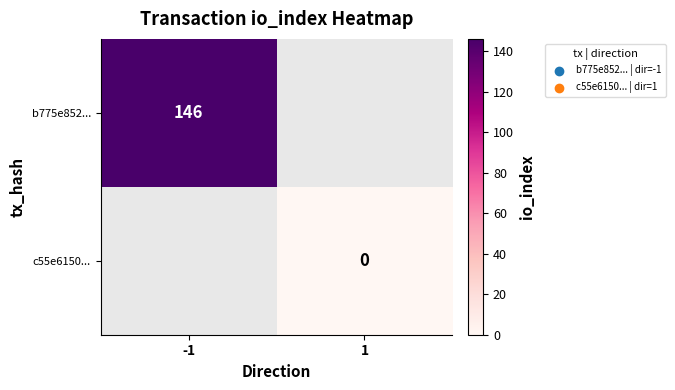

Which label corresponds to the smallest value in the chart?

1